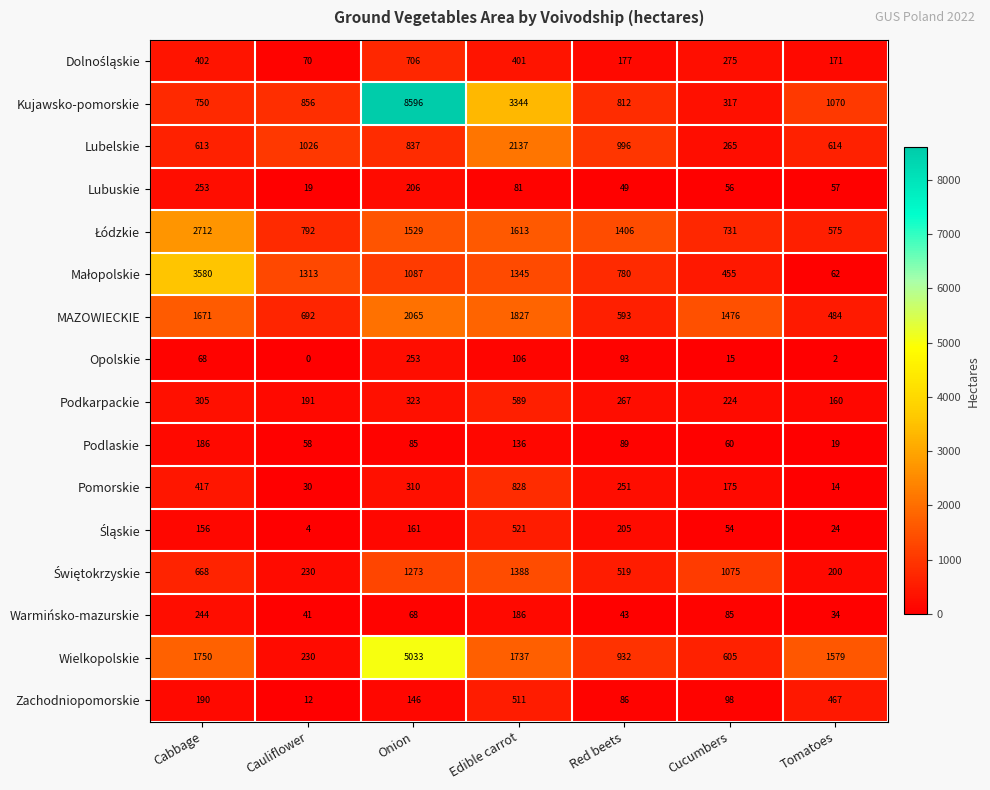

What is the approximate value of Podlaskie at Tomatoes?

19